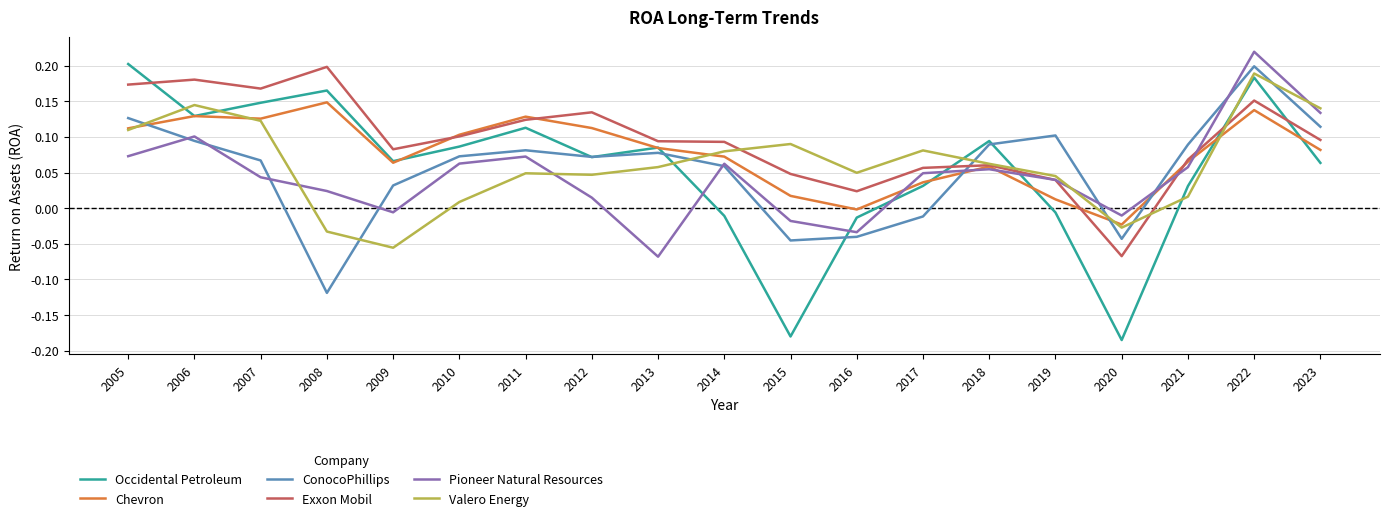

How many lines are shown in the chart?

6